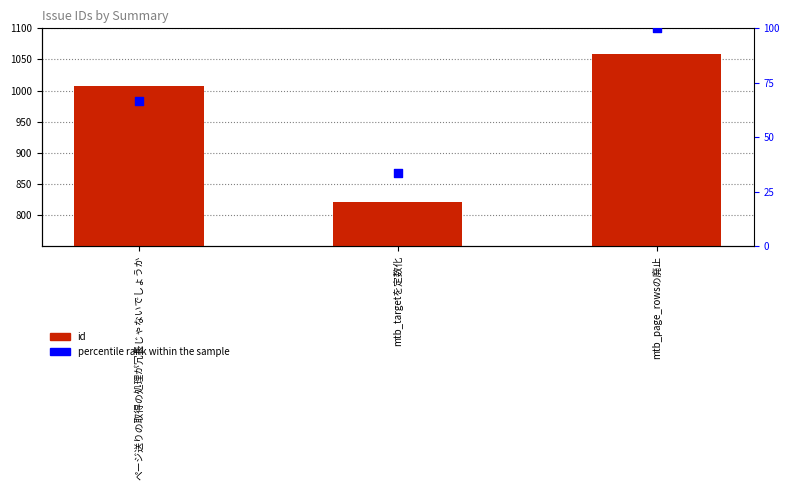

Which series has the largest Y range (max minus min)?

id